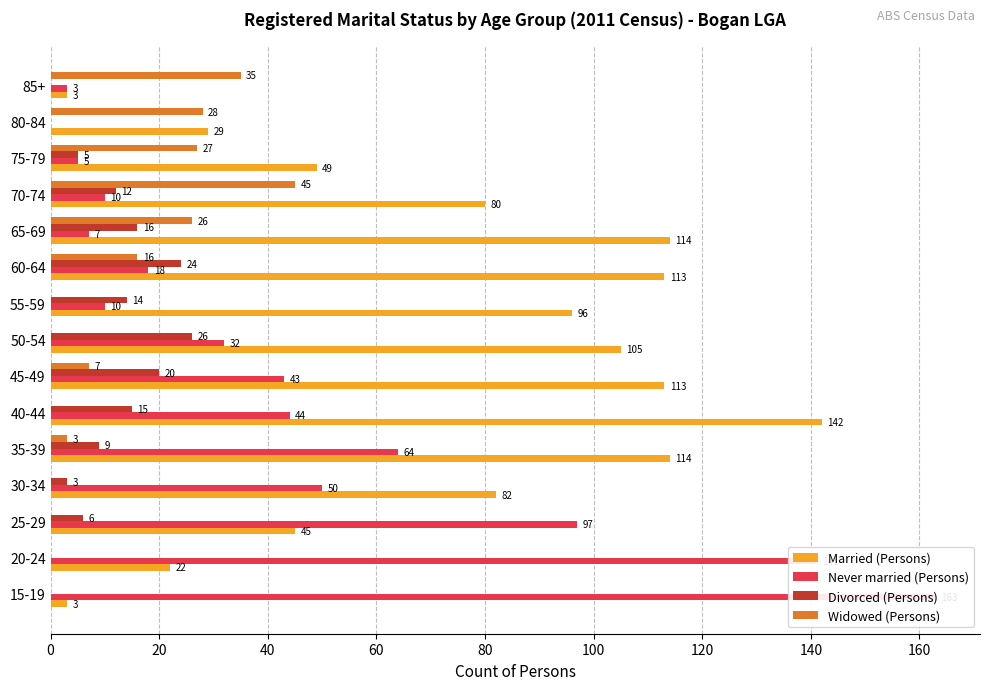

What is the greatest value displayed?

163